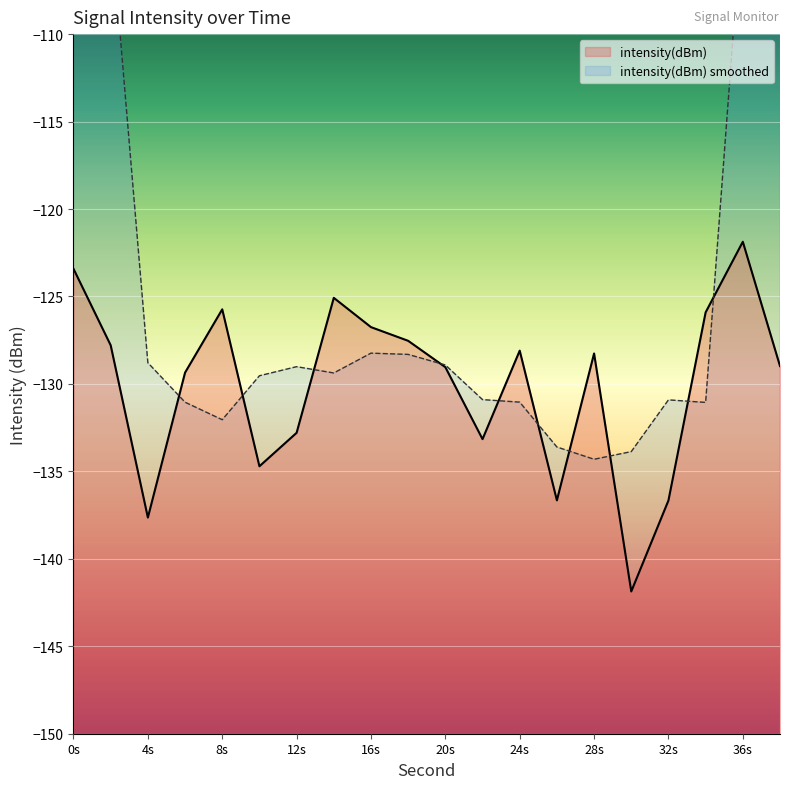

What is the highest value of the intensity(dBm) series?

-121.9